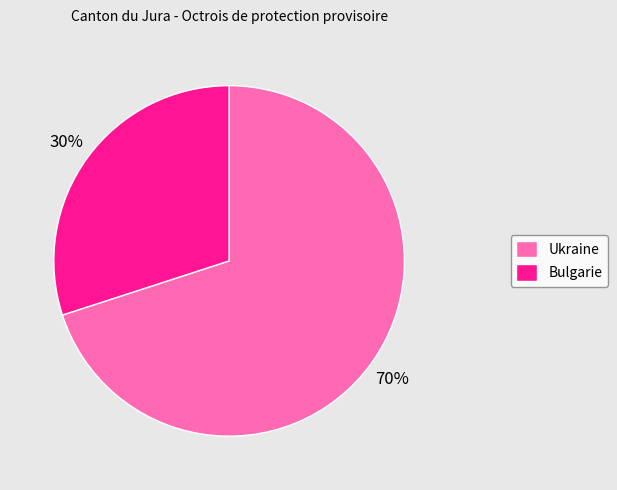

To the nearest percent, what portion does Ukraine represent?

70%